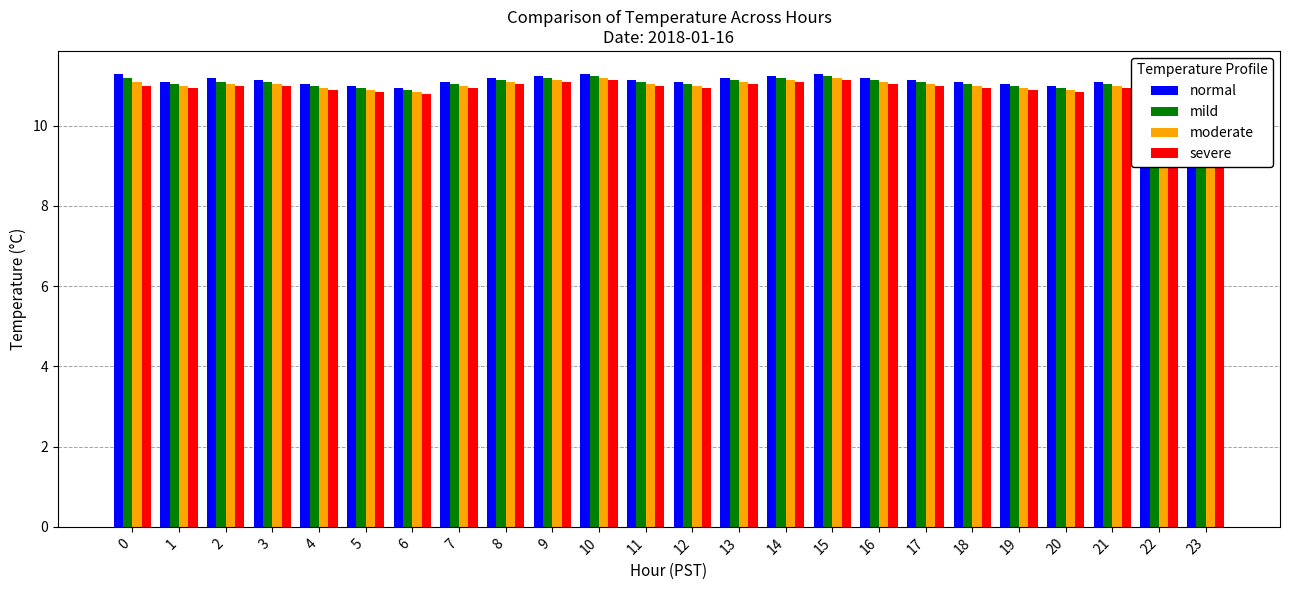

What is the minimum value shown in the chart?

10.8